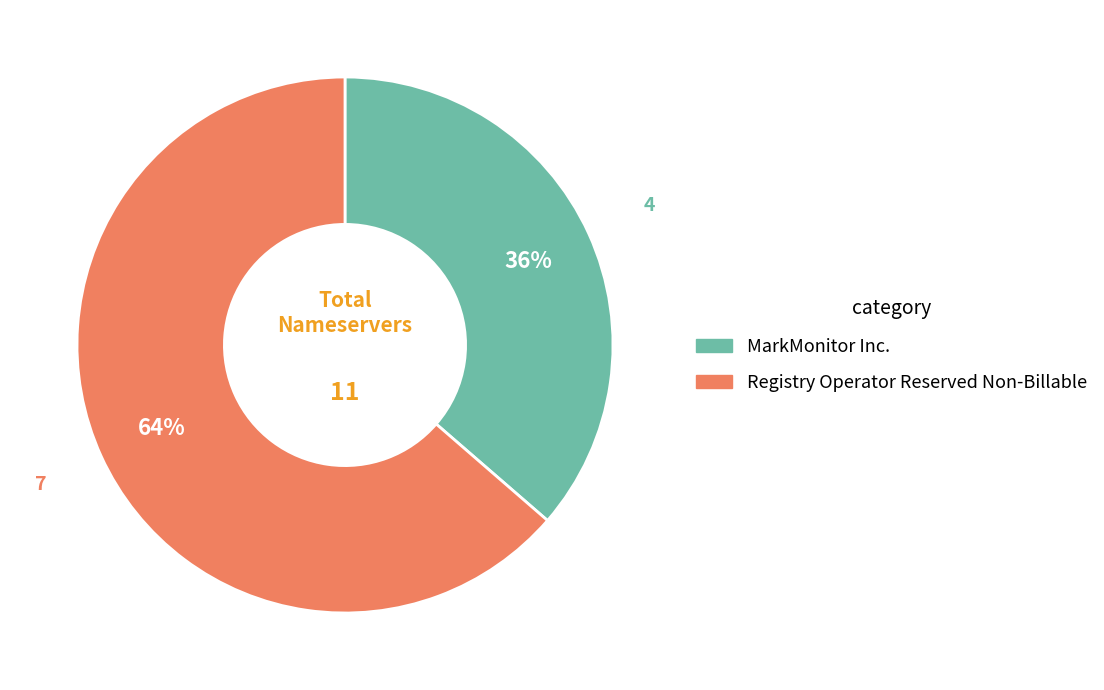

Does any single category account for the majority?

Yes